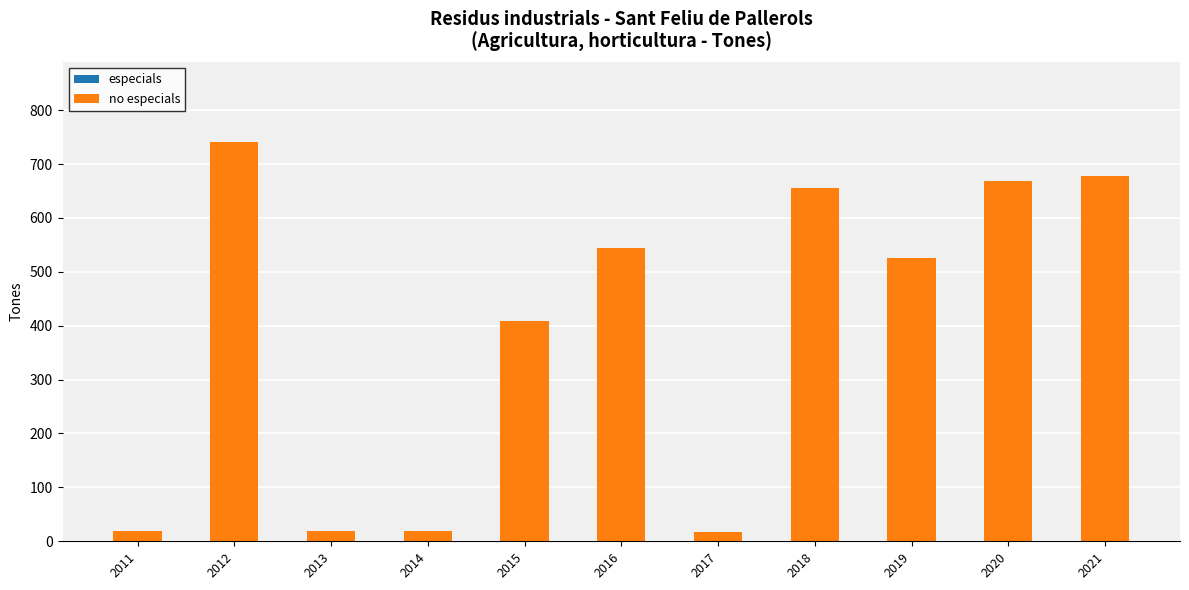

What is the greatest value displayed?

741